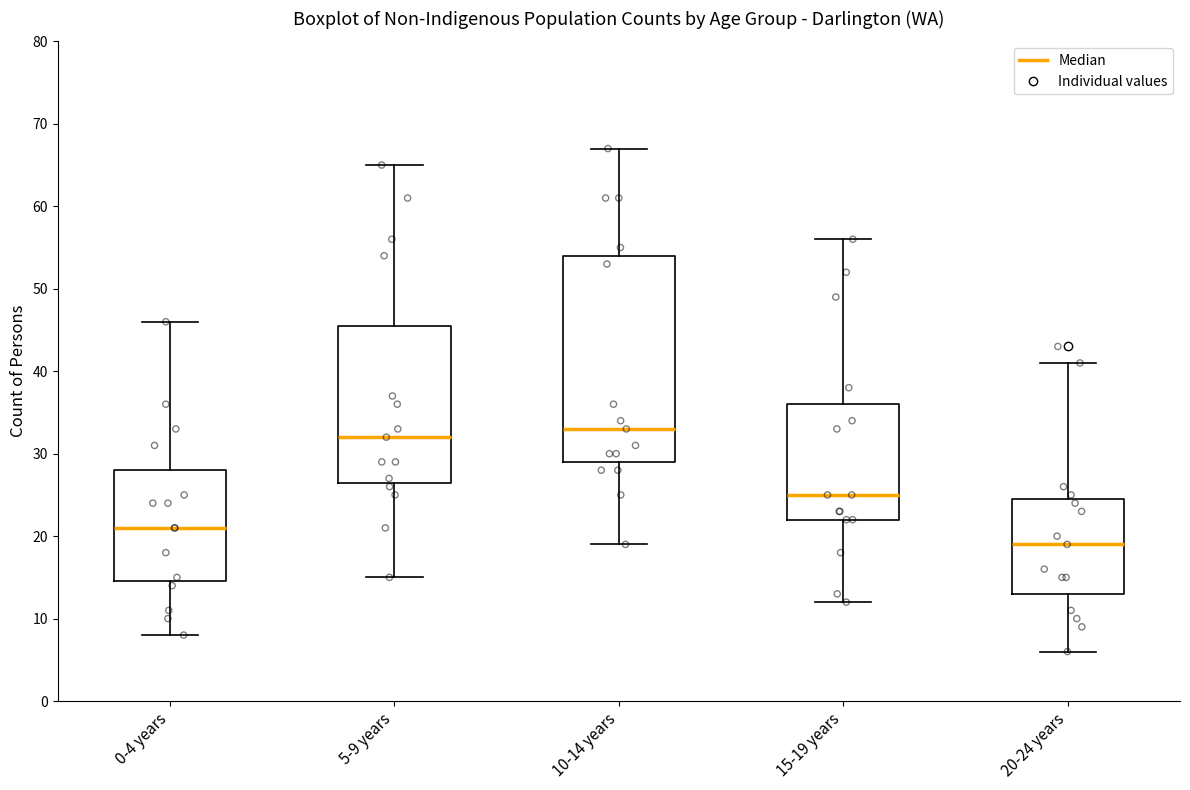

Reading left to right, transcribe this box plot: for each box, give where its median line is, the range the box spans, and where its two whiskers end, as read against the y-axis. The values are not printed on the chart, so give them approximately, as read against the axis.

0-4 years: median 21, box 15 to 28, whiskers 8 to 46
5-9 years: median 32, box 27 to 46, whiskers 15 to 65
10-14 years: median 33, box 29 to 54, whiskers 19 to 67
15-19 years: median 25, box 22 to 36, whiskers 12 to 56
20-24 years: median 19, box 13 to 25, whiskers 6 to 41